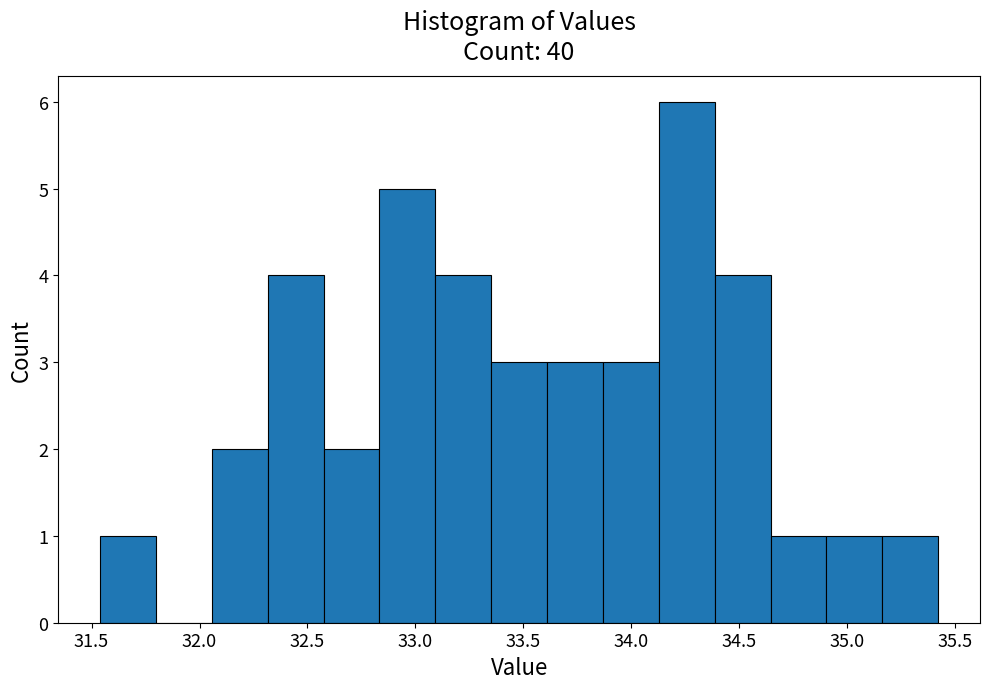

Reading left to right, transcribe this chart: for each bar, give the range it covers on the x-axis and its height. Neither the bar edges nor the heights are printed on the chart, so give them approximately, as read against the axes.

31.55 to 31.80: 1
31.80 to 32.05: 0
32.05 to 32.30: 2
32.30 to 32.55: 4
32.55 to 32.85: 2
32.85 to 33.10: 5
33.10 to 33.35: 4
33.35 to 33.60: 3
33.60 to 33.85: 3
33.85 to 34.15: 3
34.15 to 34.40: 6
34.40 to 34.65: 4
34.65 to 34.90: 1
34.90 to 35.15: 1
35.15 to 35.40: 1